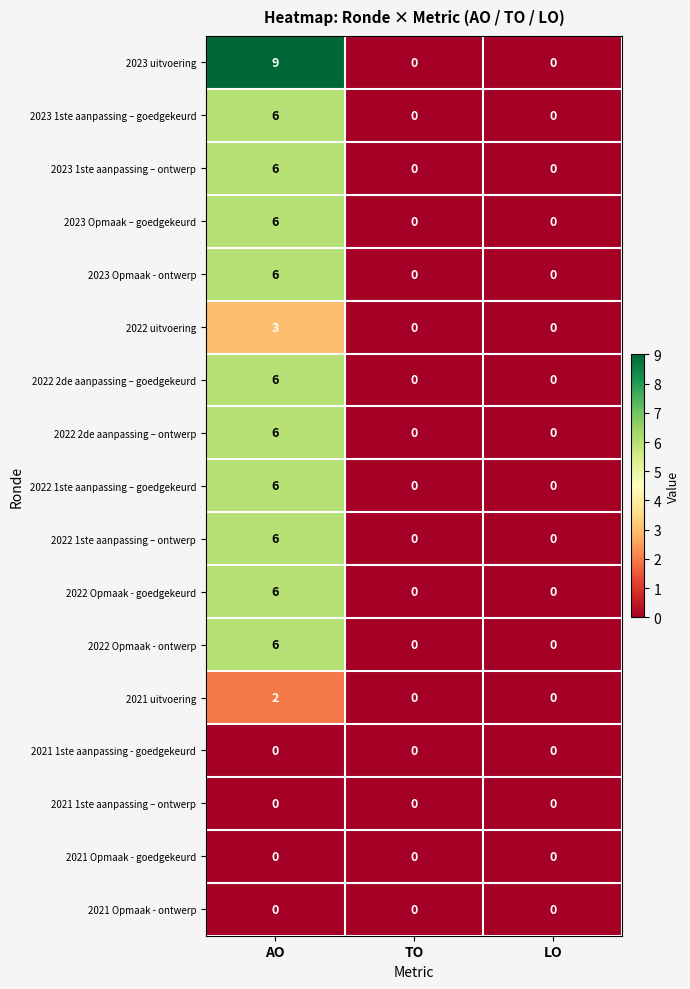

At which category is the sum across all series the highest?

AO